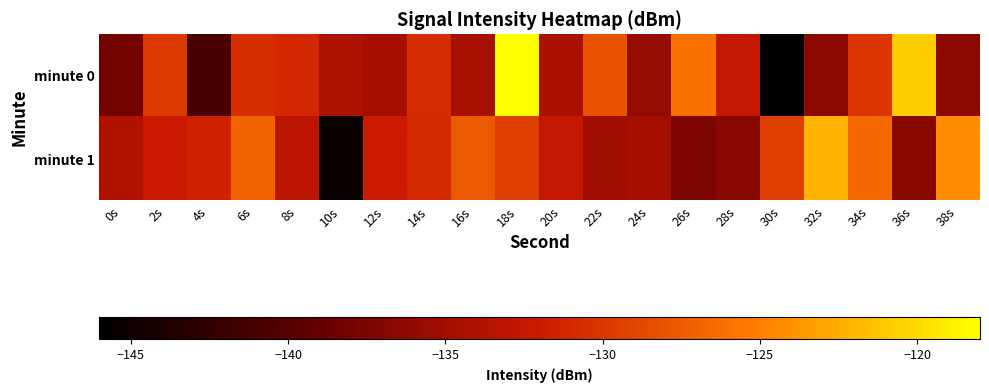

Reading left to right, what are all the values shown in this chart?

minute 0: 0s=-138.1	2s=-129.7	4s=-141.0	6s=-130.6	8s=-131.0	10s=-134.0	12s=-134.7	14s=-130.7	16s=-134.6	18s=-118.0	20s=-134.2	22s=-128.0	24s=-135.8	26s=-126.1	28s=-132.5	30s=-146.0	32s=-136.4	34s=-130.1	36s=-120.8	38s=-136.4
minute 1: 0s=-133.8	2s=-132.0	4s=-131.5	6s=-127.0	8s=-133.2	10s=-145.2	12s=-131.9	14s=-130.9	16s=-127.6	18s=-129.4	20s=-132.7	22s=-134.9	24s=-134.7	26s=-137.4	28s=-136.8	30s=-129.4	32s=-122.1	34s=-126.6	36s=-136.5	38s=-124.4